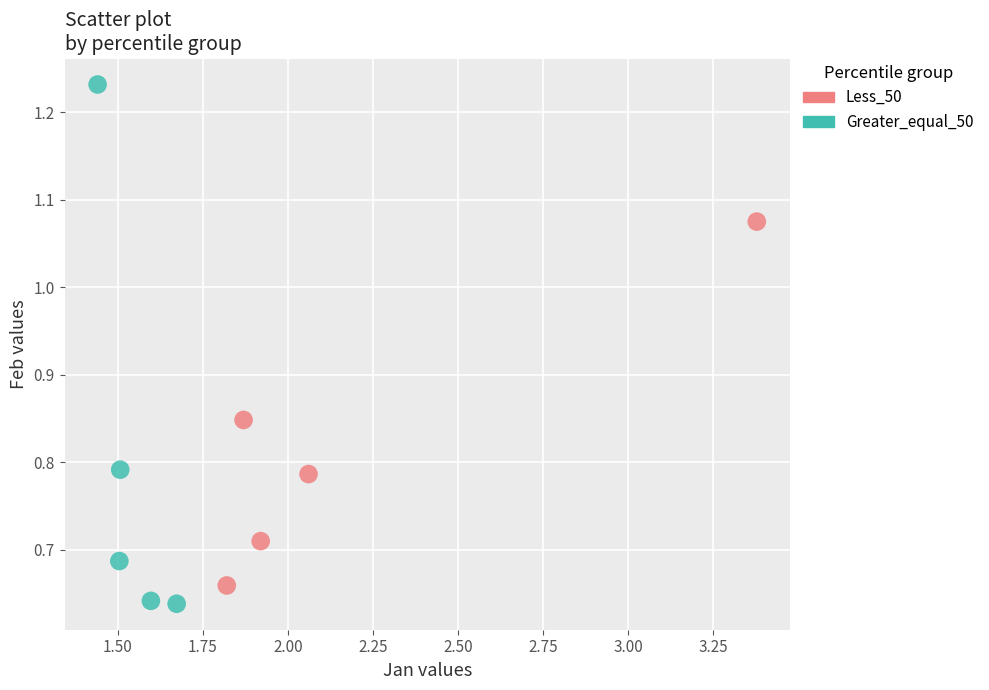

Which series has the largest Y range (max minus min)?

Greater_equal_50